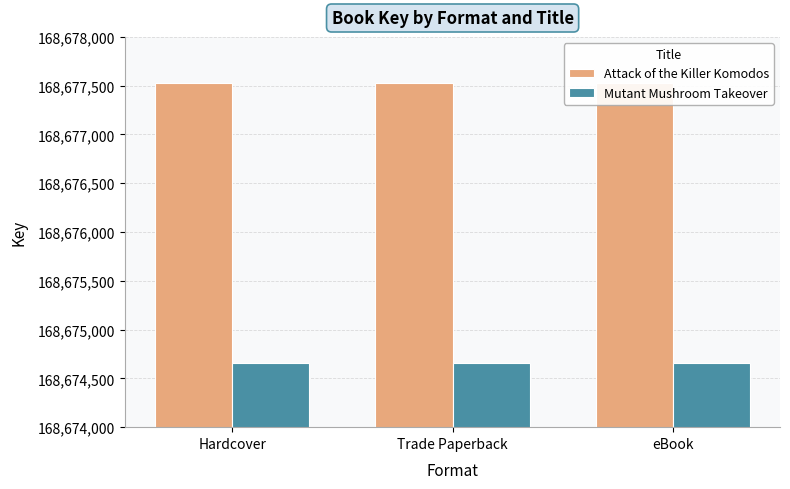

At which label does Mutant Mushroom Takeover reach its peak?

Hardcover